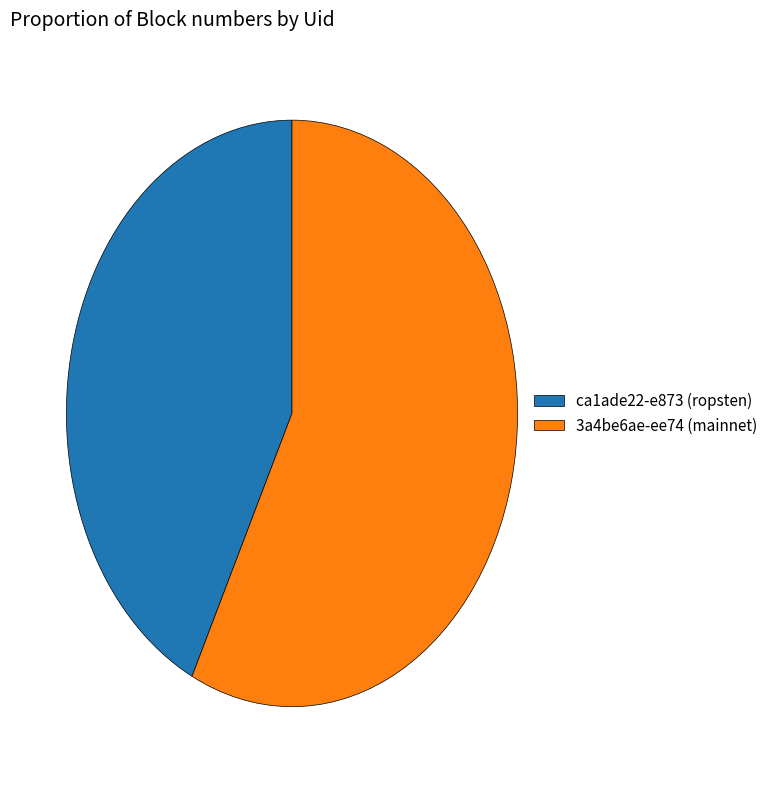

Is the sum of ca1ade22-e873 (ropsten) and 3a4be6ae-ee74 (mainnet) greater than half?

Yes